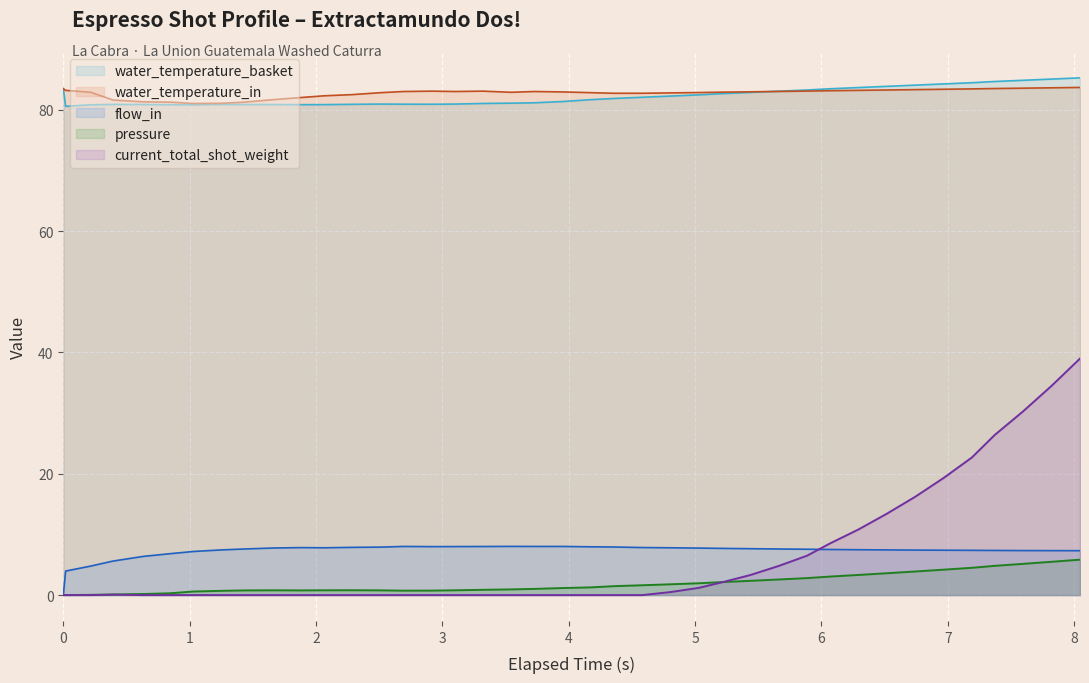

True or false: water_temperature_basket and current_total_shot_weight intersect in this chart.

False